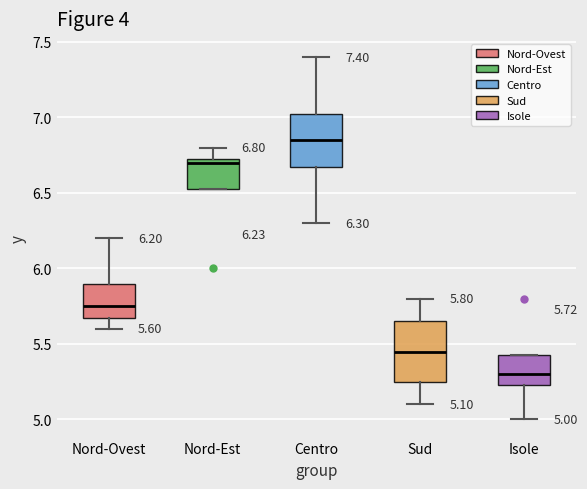

Which box has the lowest median line?

Isole